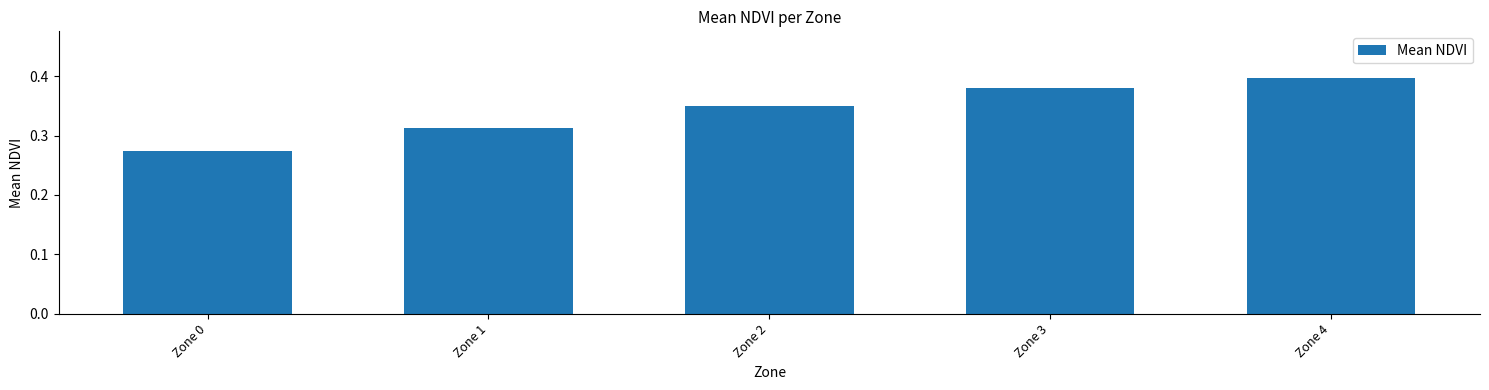

List the labels in order of value, smallest first.

Zone 0, Zone 1, Zone 2, Zone 3, Zone 4